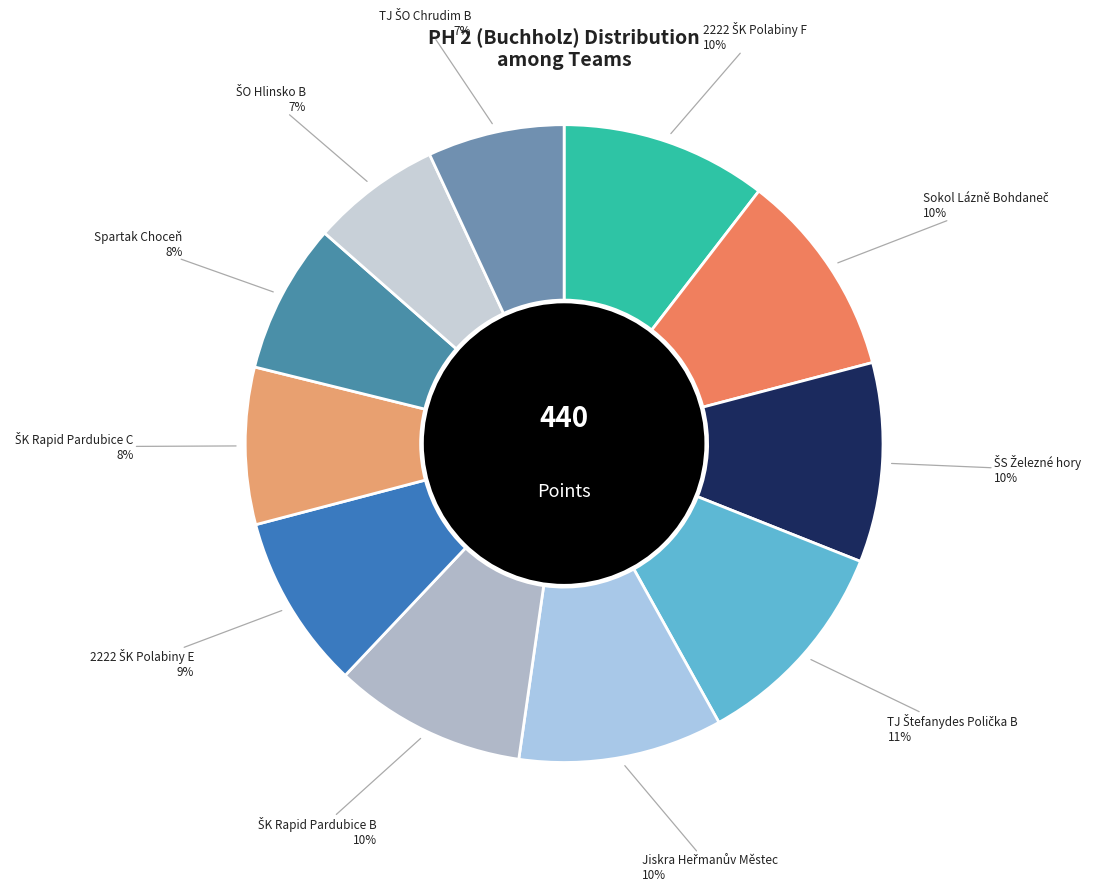

How many segments does this pie chart have?

11